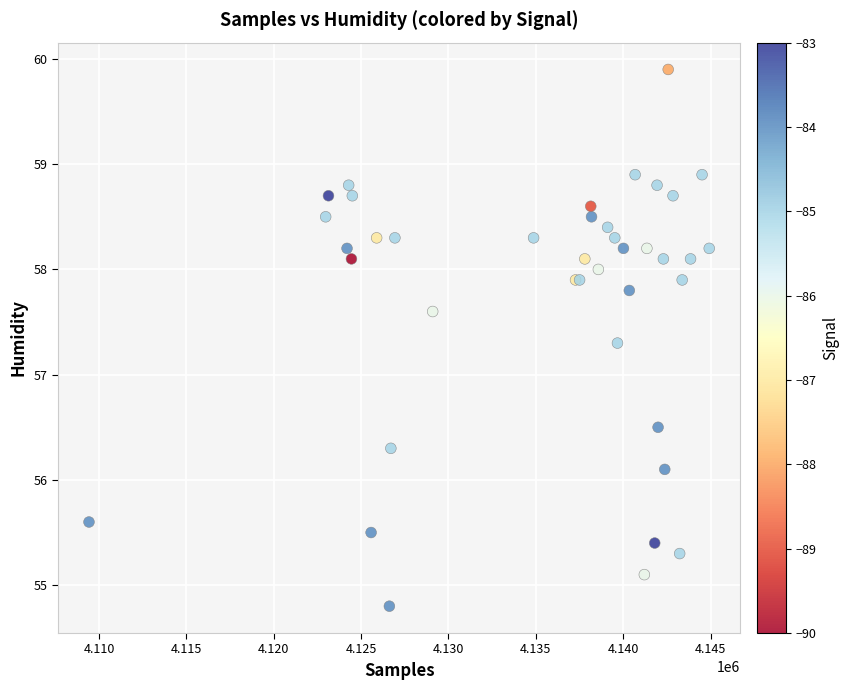

What Y value in the scatter plot is closest to 57?

57.3